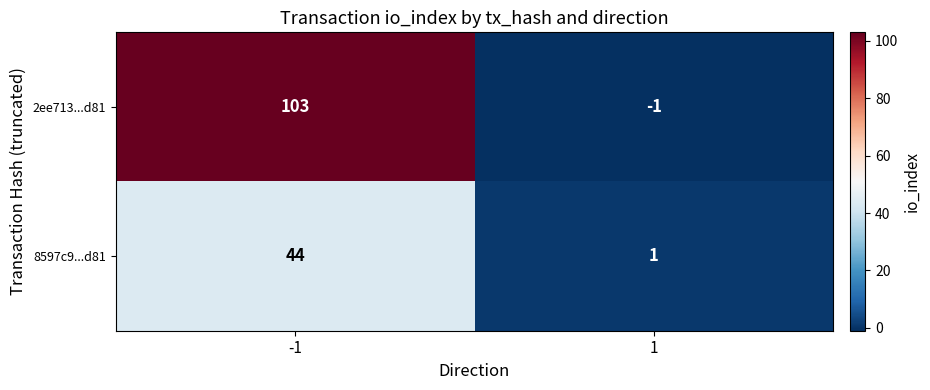

What is the difference between the maximum and minimum values in the 8597c9...d81 series?

43